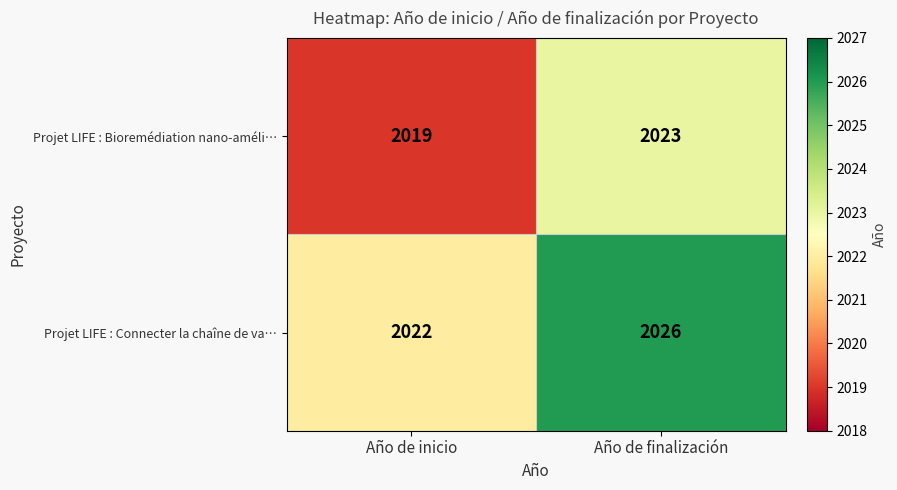

What is the sum of all Projet LIFE : Connecter la chaîne de va… values?

4048